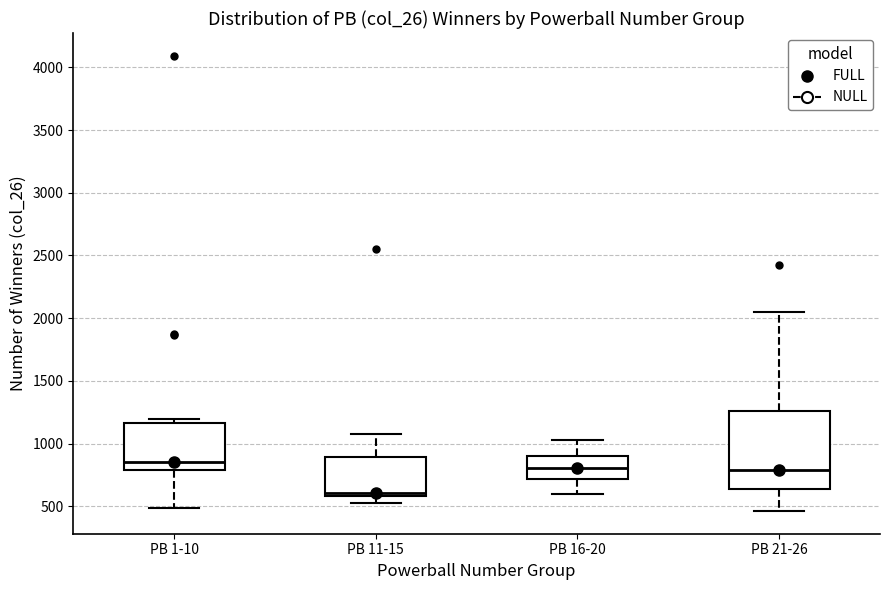

Where does the median line of the box for PB 1-10 sit on the y-axis? The values are not printed on the chart, so give them approximately, as read against the axis.

850